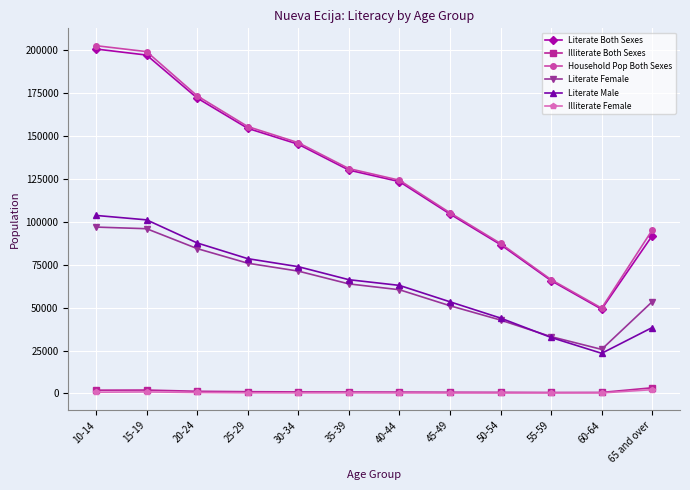

The value of Literate Male at 30-34 is 73908. True or false?

True